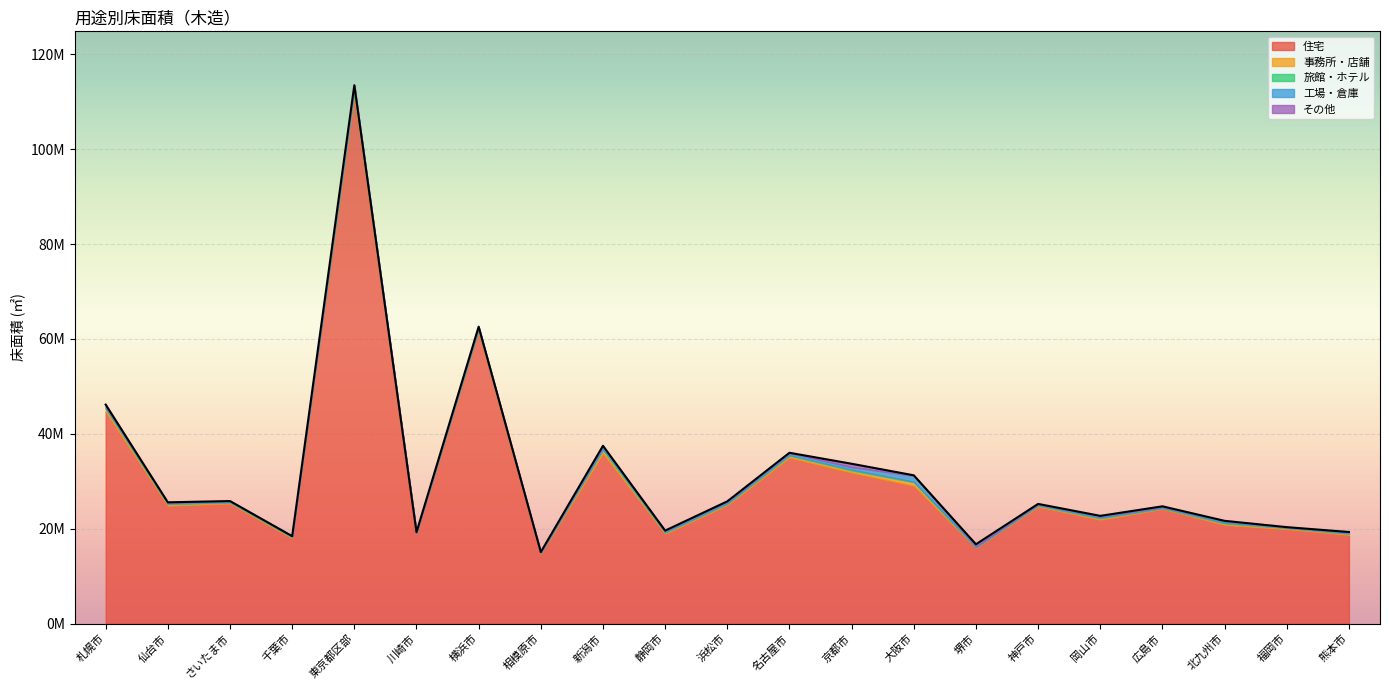

What is the difference between the 住宅 values at 浜松市 and 北九州市?

4158484